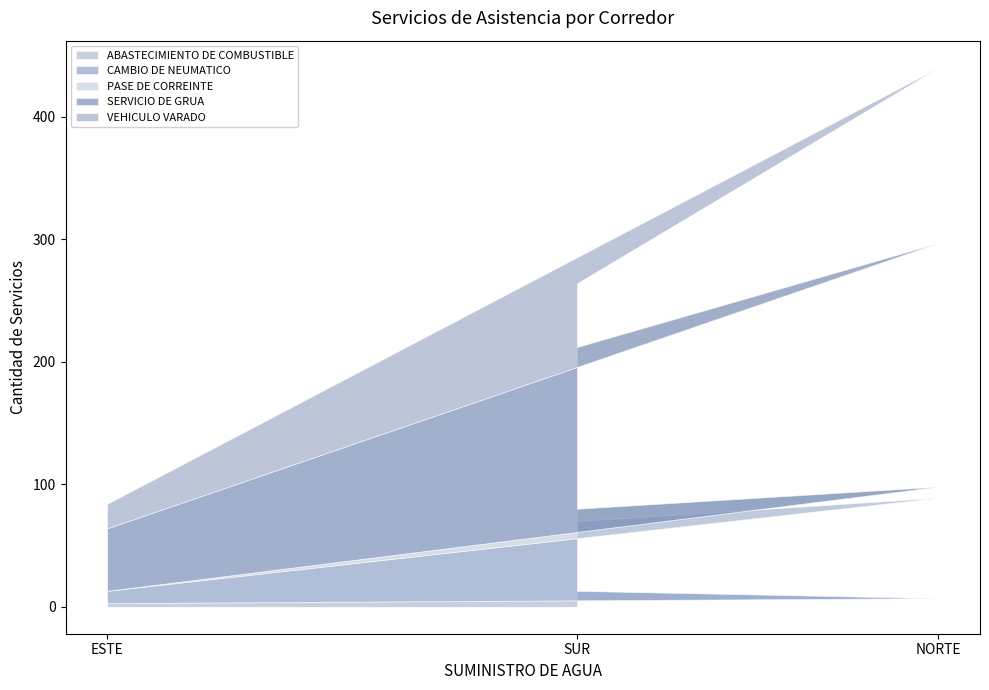

What are all the series names shown in the legend?

ABASTECIMIENTO DE COMBUSTIBLE, CAMBIO DE NEUMATICO, PASE DE CORREINTE, SERVICIO DE GRUA, VEHICULO VARADO